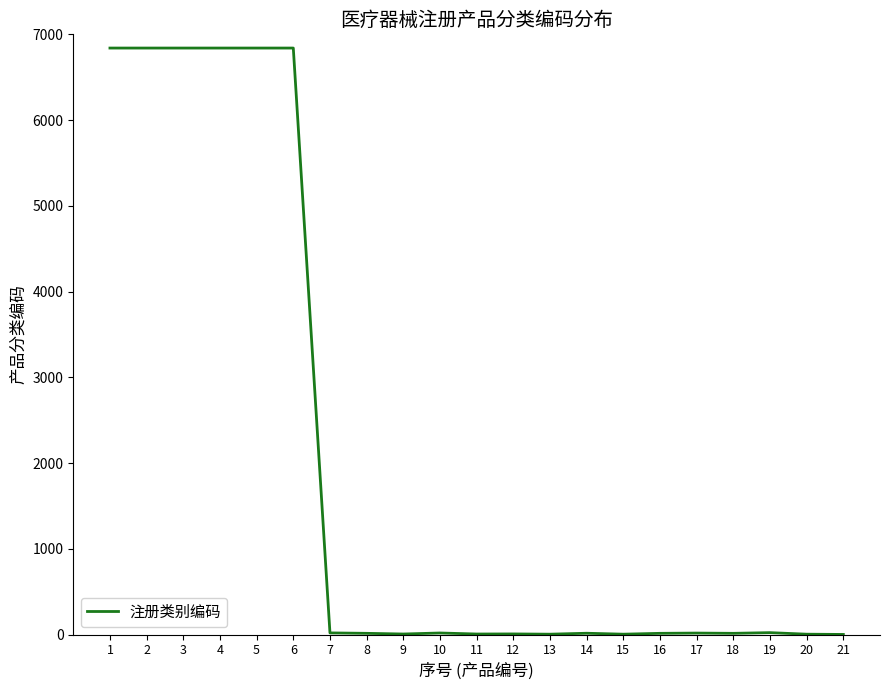

What is the maximum value shown in the chart?

6840